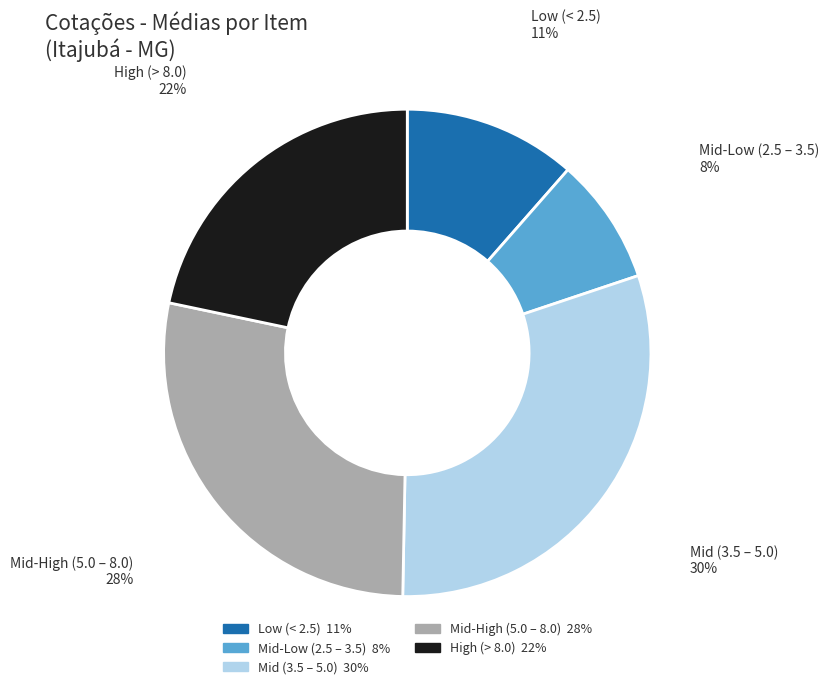

What percentage is the Mid (3.5 – 5.0) slice, to the nearest percent?

30%